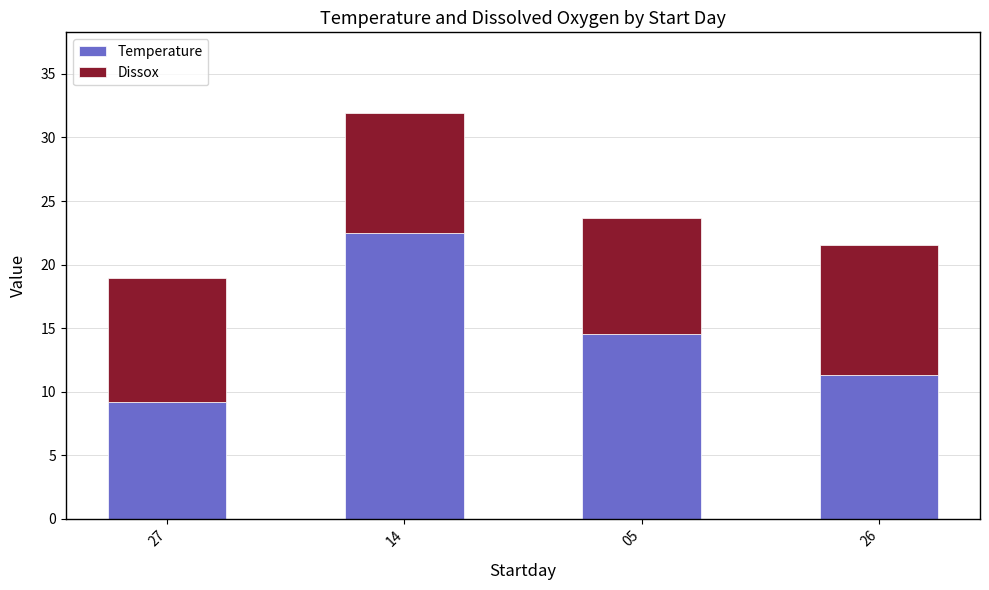

Are the bars grouped side by side (vs. stacked)?

No